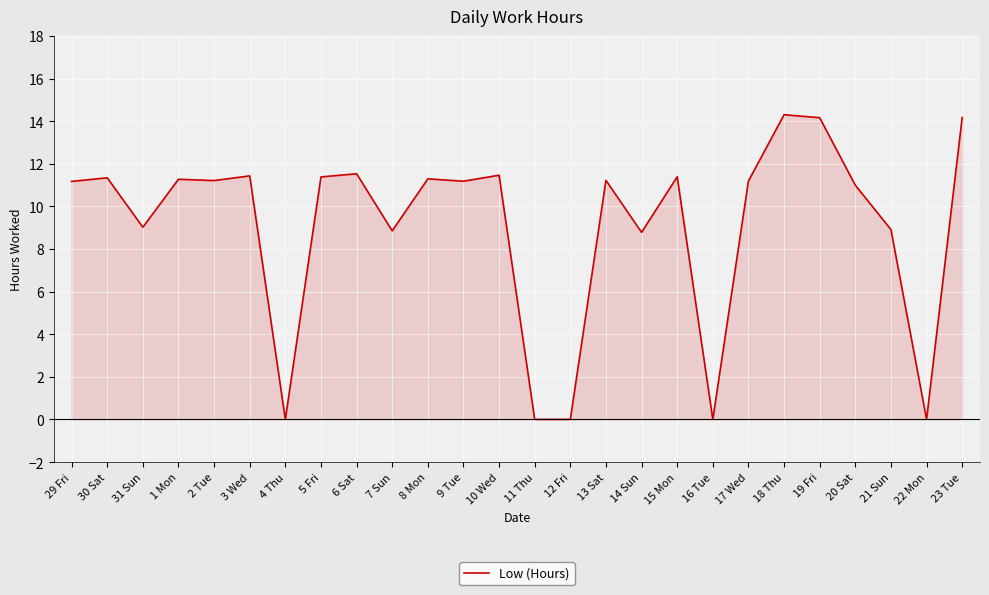

Is it true that the value at 13 Sat is 11.2?

True